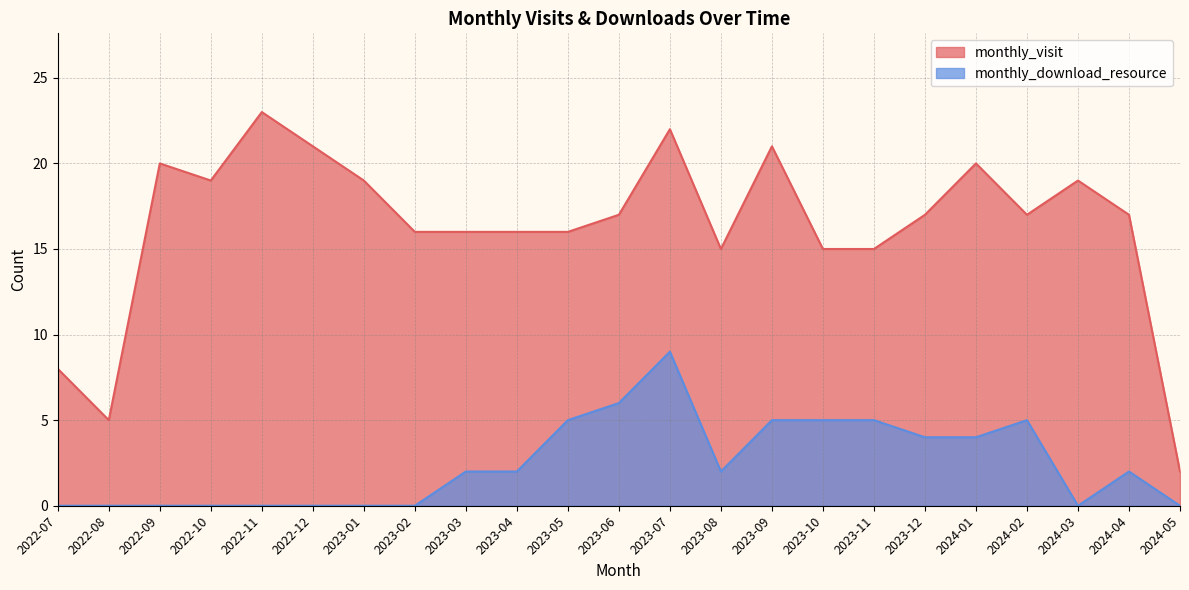

How many lines are shown in the chart?

2